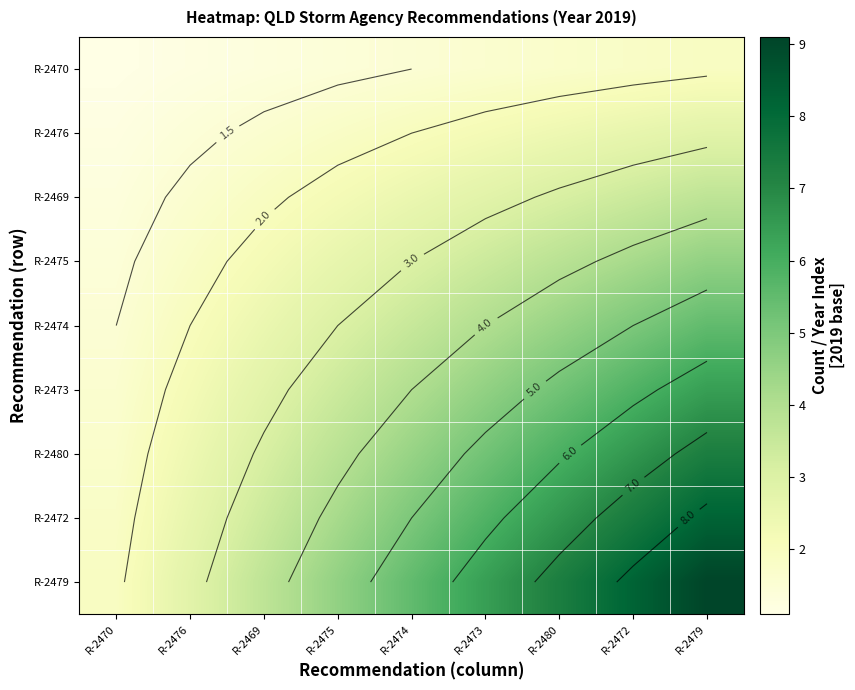

The R-2469 series shows 3.5 at R-2474. True or false?

False